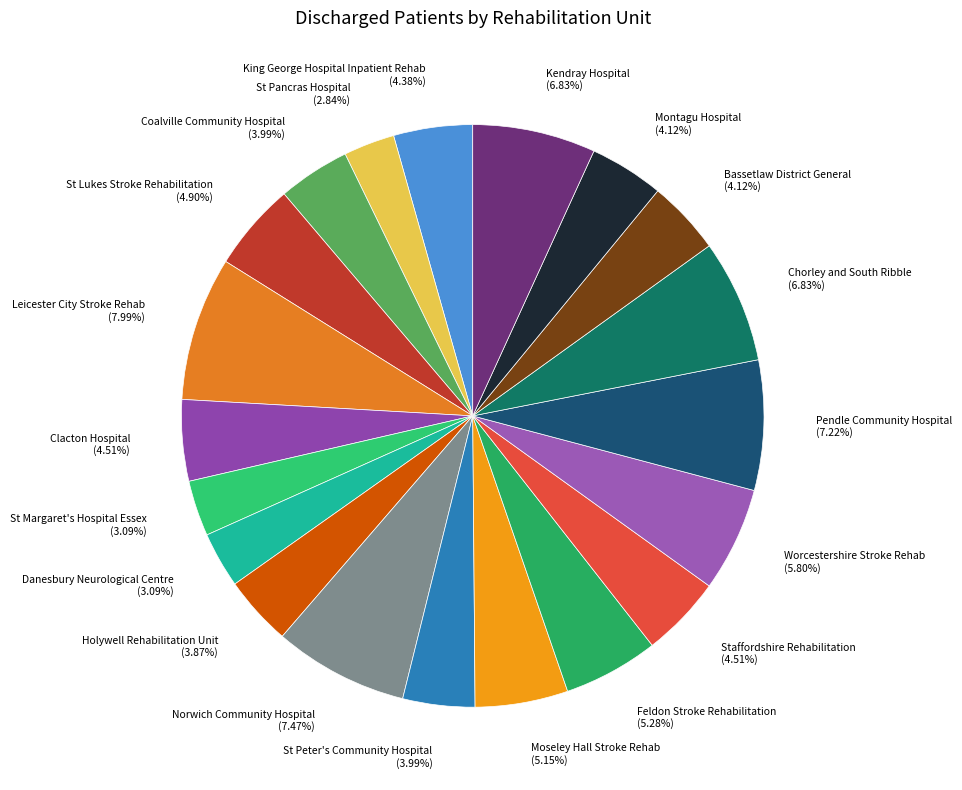

Which slice is the largest?

Leicester City Stroke Rehab